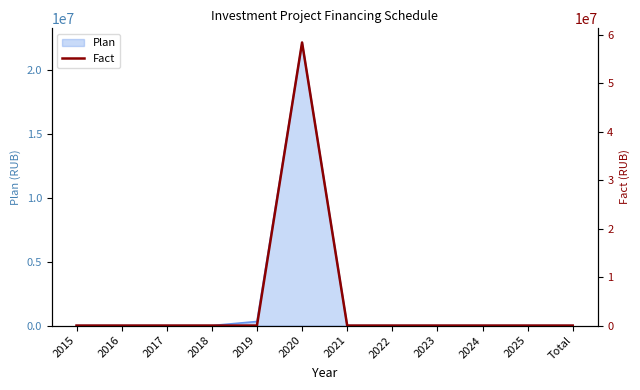

The value of Plan at Total is -8957812. True or false?

False